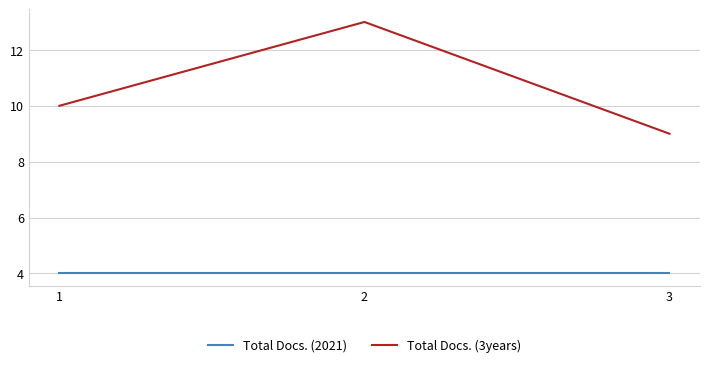

Does the chart have visible grid lines?

Yes